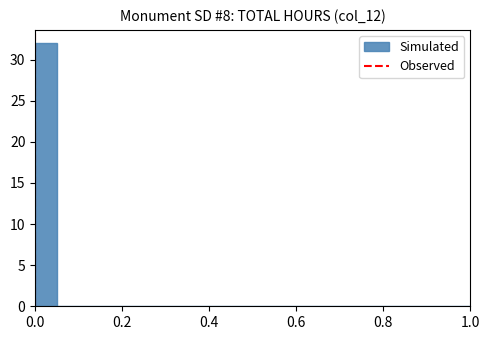

Around what value on the x-axis is the tallest bar? Give the approximate position of its centre, as read against the axis.

0.02